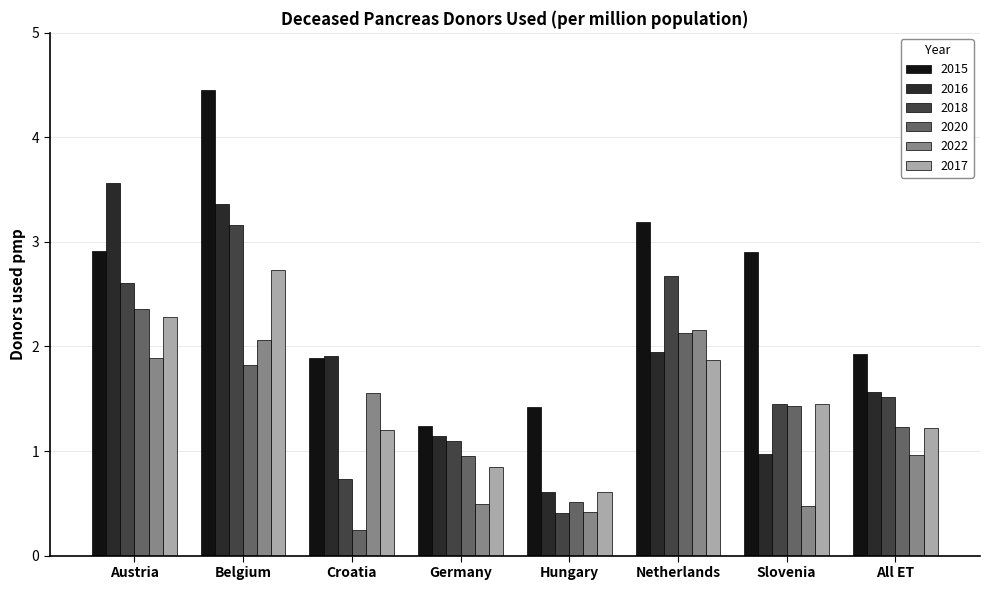

What is the total value across all series at Slovenia?

8.7